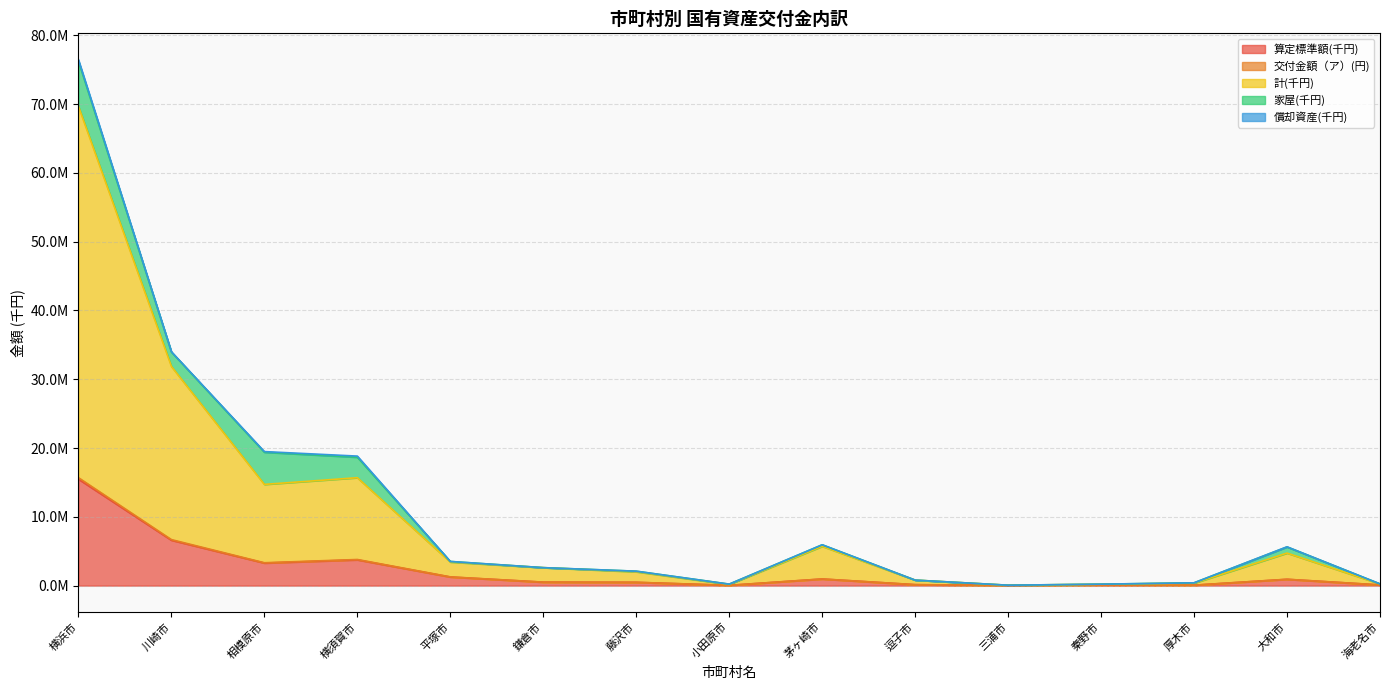

List the labels in order of 交付金額（ア）(円) value, smallest first.

三浦市, 小田原市, 厚木市, 秦野市, 海老名市, 逗子市, 藤沢市, 鎌倉市, 大和市, 茅ヶ崎市, 平塚市, 相模原市, 横須賀市, 川崎市, 横浜市